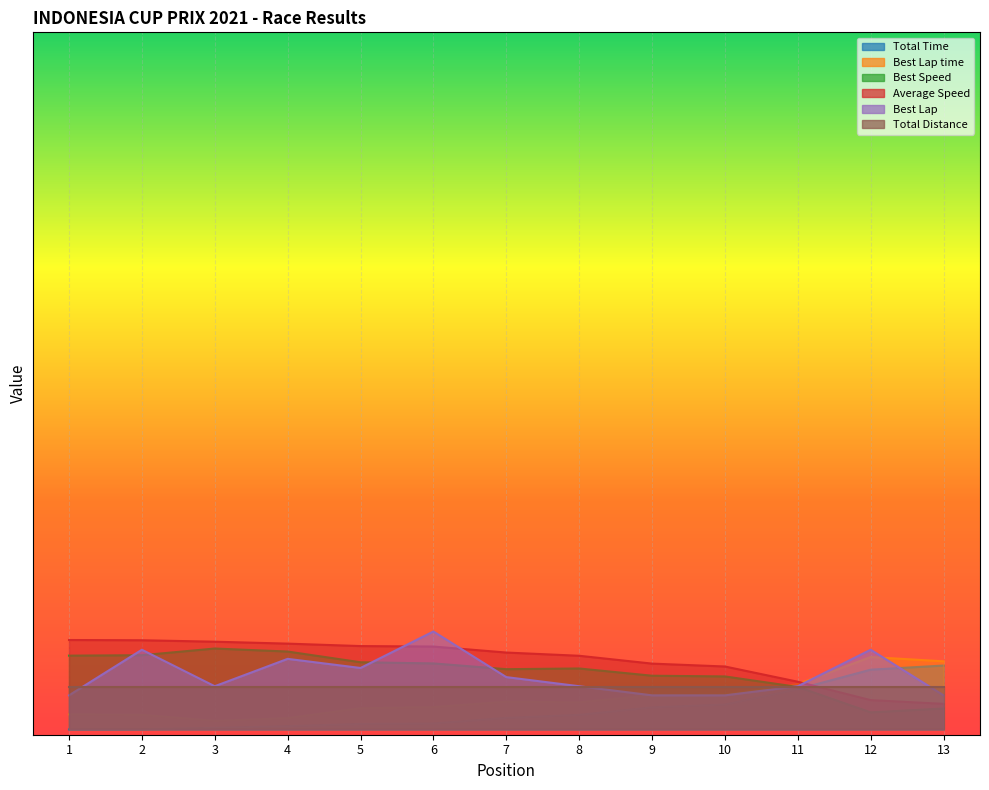

True or false: Average Speed and Best Lap cross at least once.

True